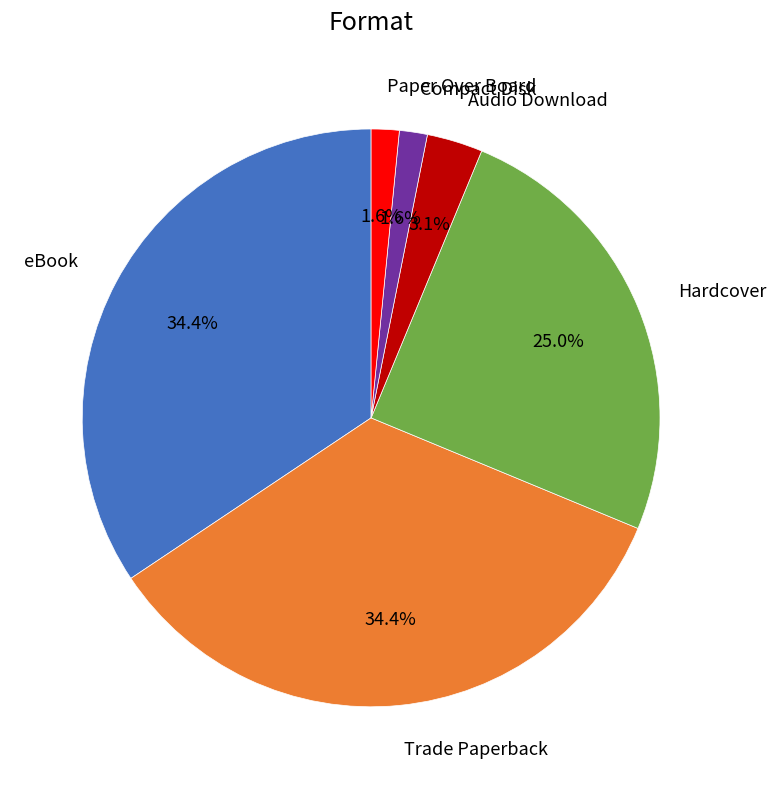

Does eBook account for over 50% of the chart?

No